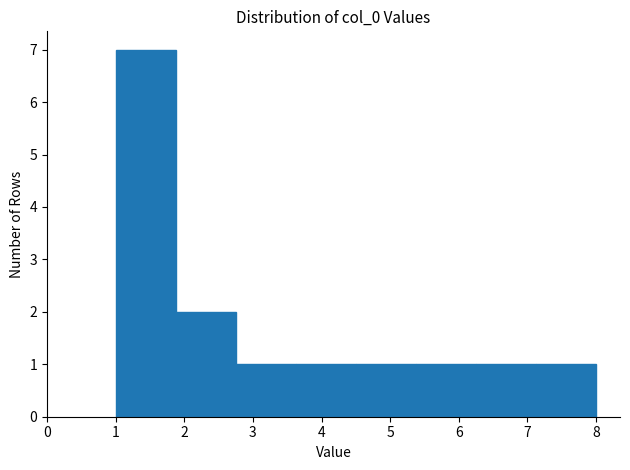

What is the height of the bar covering 4.5 to 5.4 on the x-axis? Neither the bar edges nor the heights are printed on the chart, so give them approximately, as read against the axes.

1